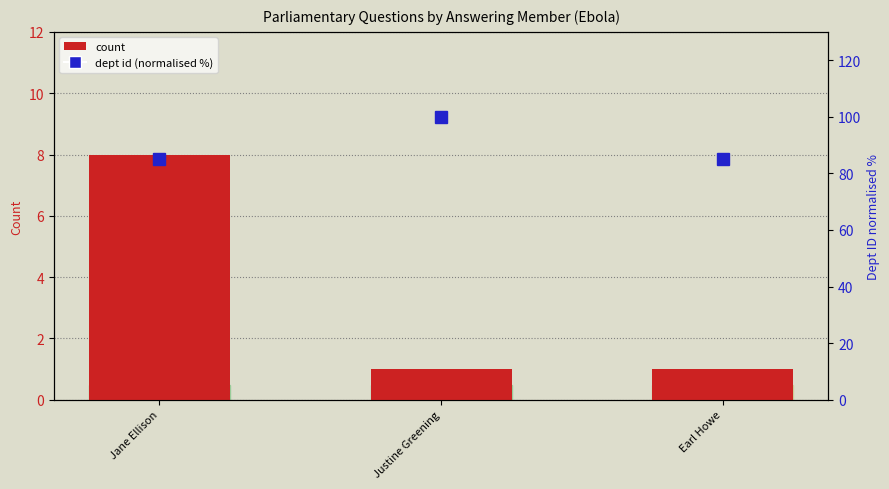

Rank the categories by count value from highest to lowest.

Jane Ellison, Justine Greening, Earl Howe